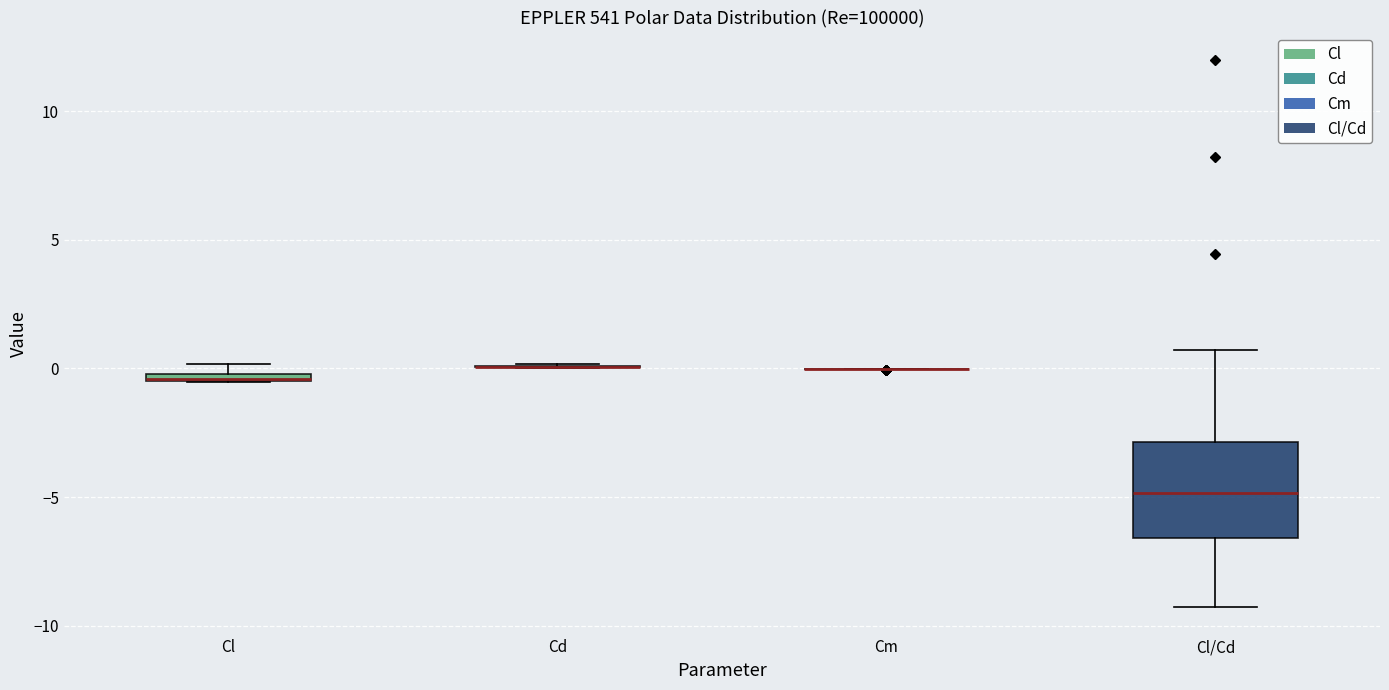

Where does the median line of the box for Cl/Cd sit on the y-axis? The values are not printed on the chart, so give them approximately, as read against the axis.

-5.0